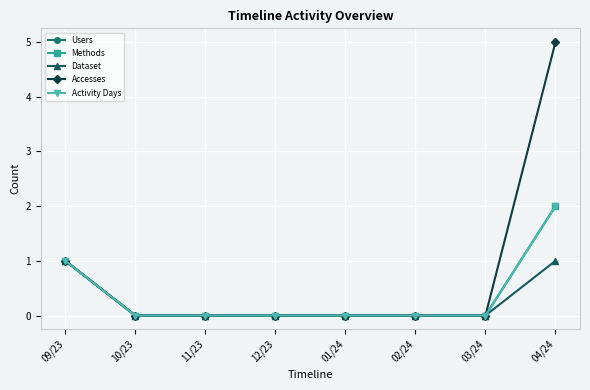

Is this an area chart (filled region under the line)?

No